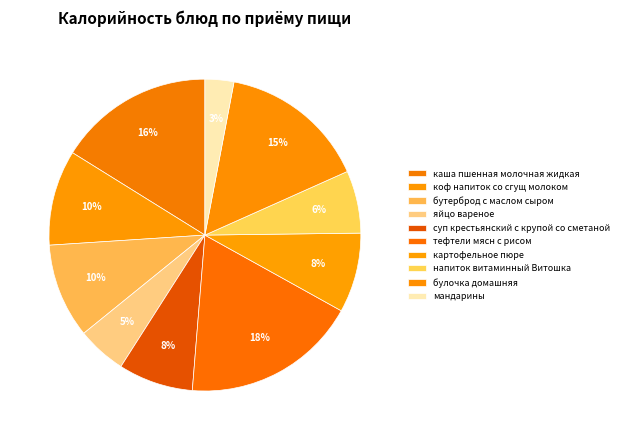

What is the total percentage of суп крестьянский с крупой со сметаной and мандарины?

10.8%